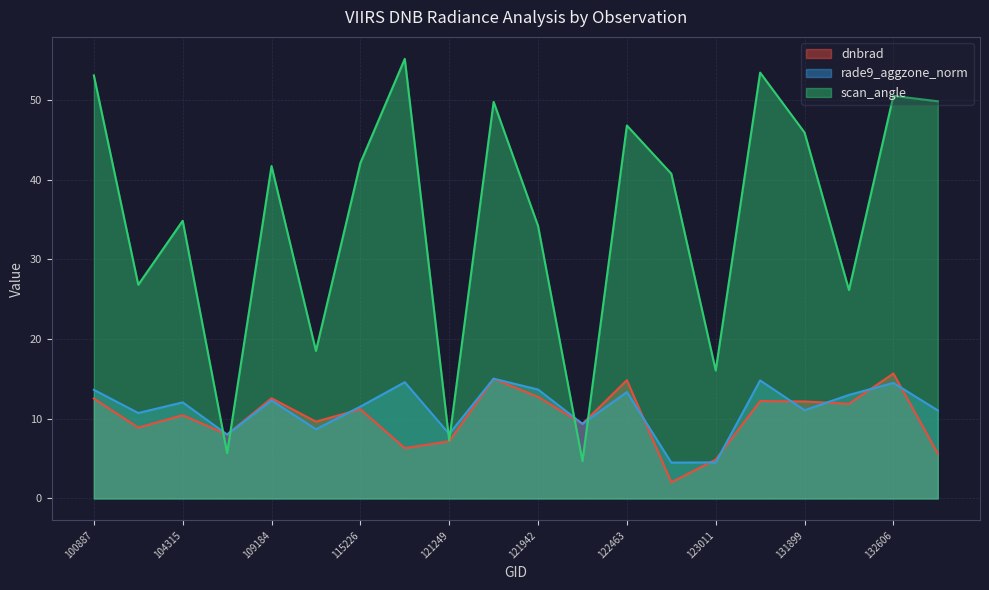

What is the lowest value of the scan_angle series?

4.7